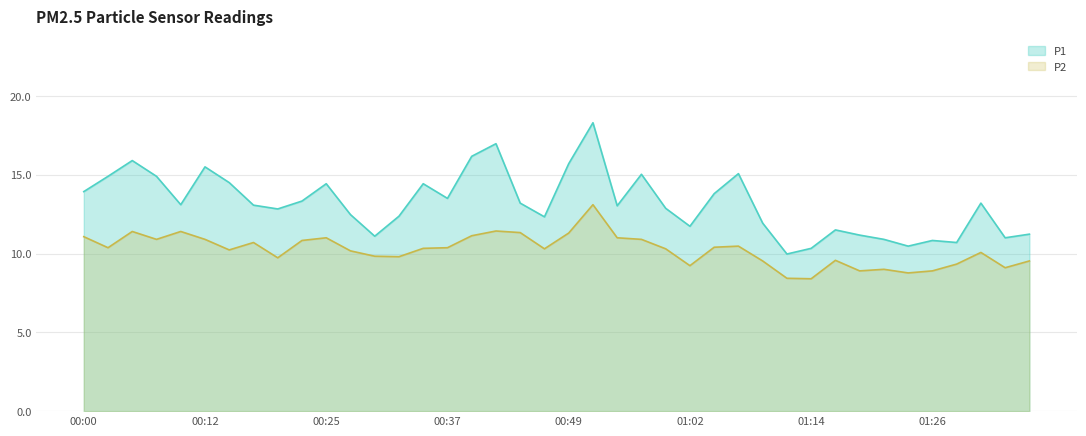

Is it true that P1 equals 22.1 at 00:10?

False